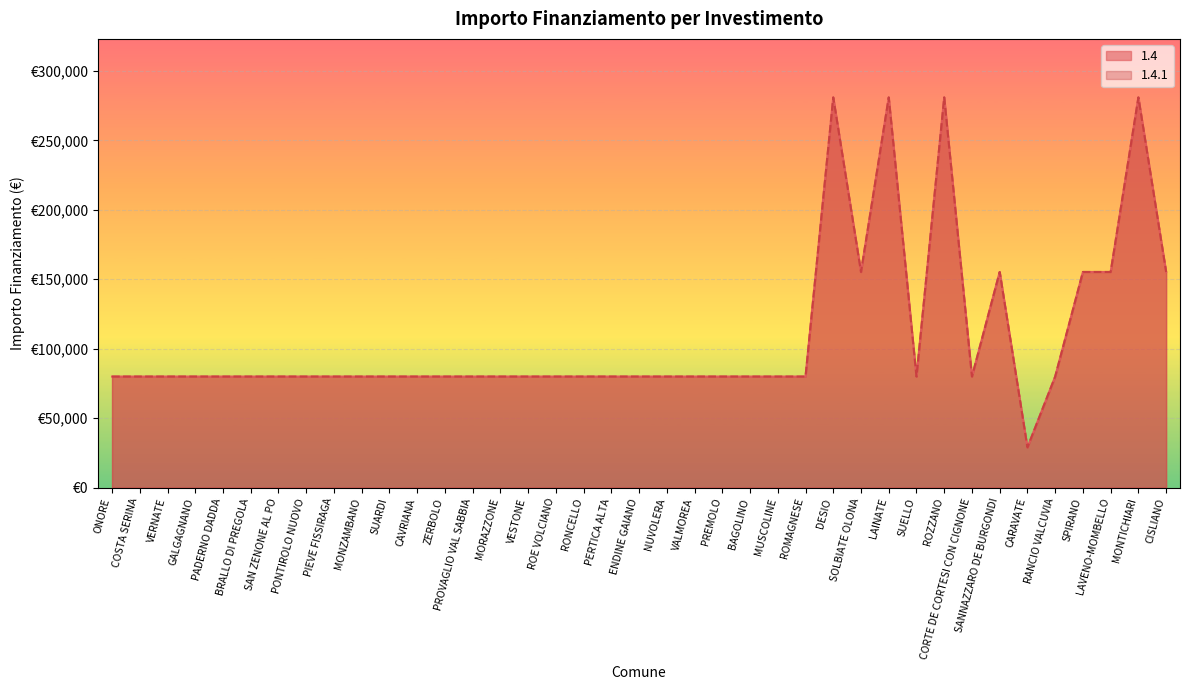

In 1.4, how many points are higher than both neighbors (excluding endpoints)?

5